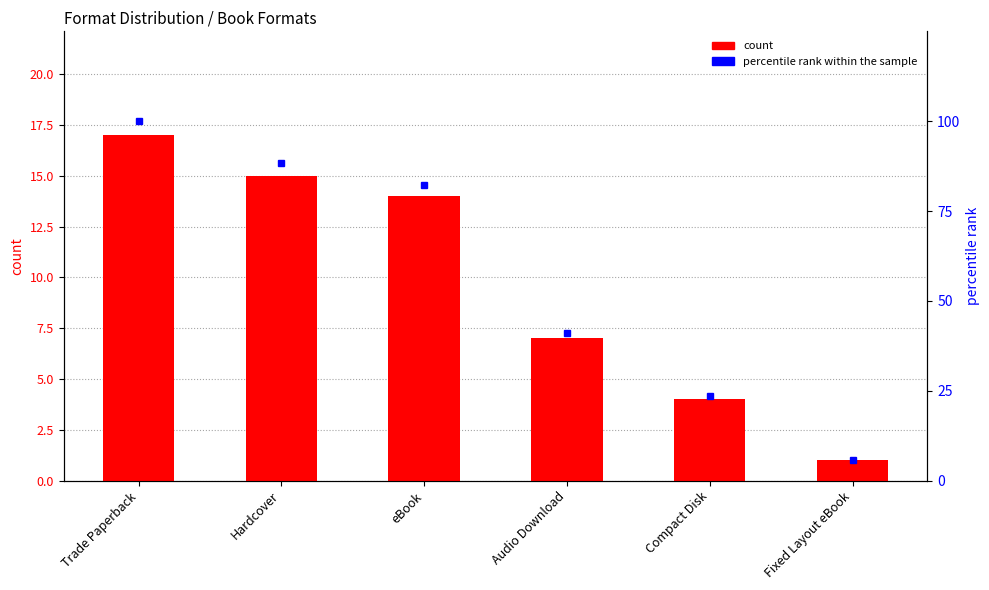

Rank the series at Trade Paperback from lowest to highest value.

count, percentile rank within the sample